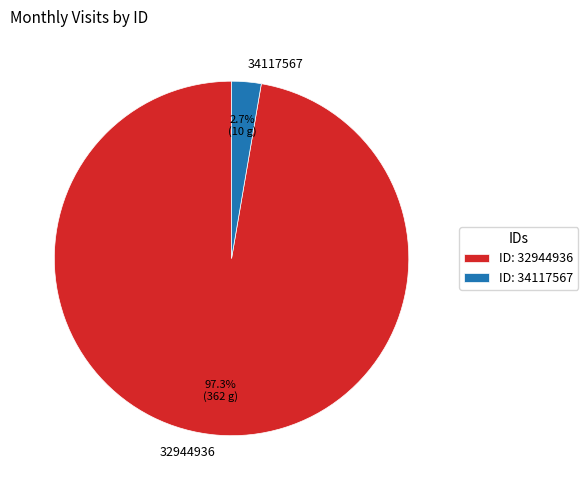

Does any single category account for the majority?

Yes